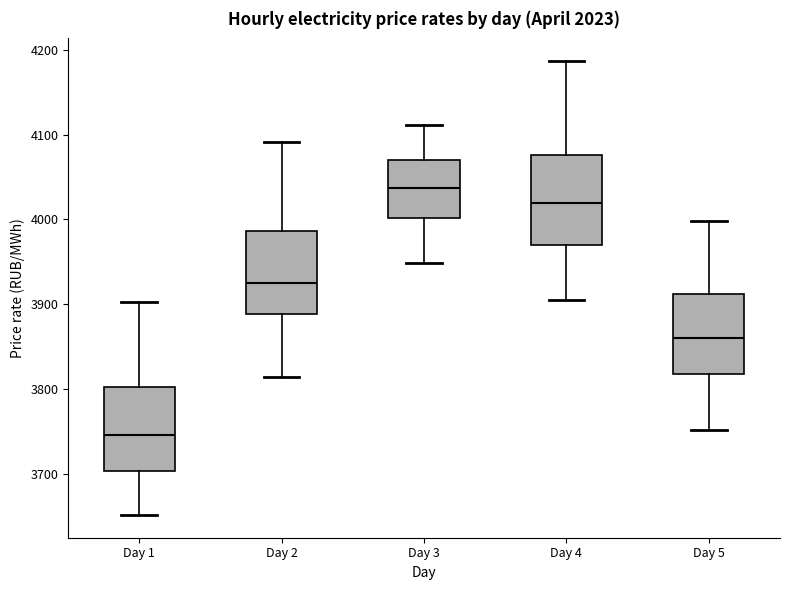

Reading left to right, read every box against the y-axis: the position of its median line, the range the box covers, and the ends of its whiskers. The values are not printed on the chart, so give them approximately, as read against the axis.

Day 1: median 3750, box 3700 to 3800, whiskers 3650 to 3900
Day 2: median 3930, box 3890 to 3990, whiskers 3810 to 4090
Day 3: median 4040, box 4000 to 4070, whiskers 3950 to 4110
Day 4: median 4020, box 3970 to 4080, whiskers 3910 to 4190
Day 5: median 3860, box 3820 to 3910, whiskers 3750 to 4000